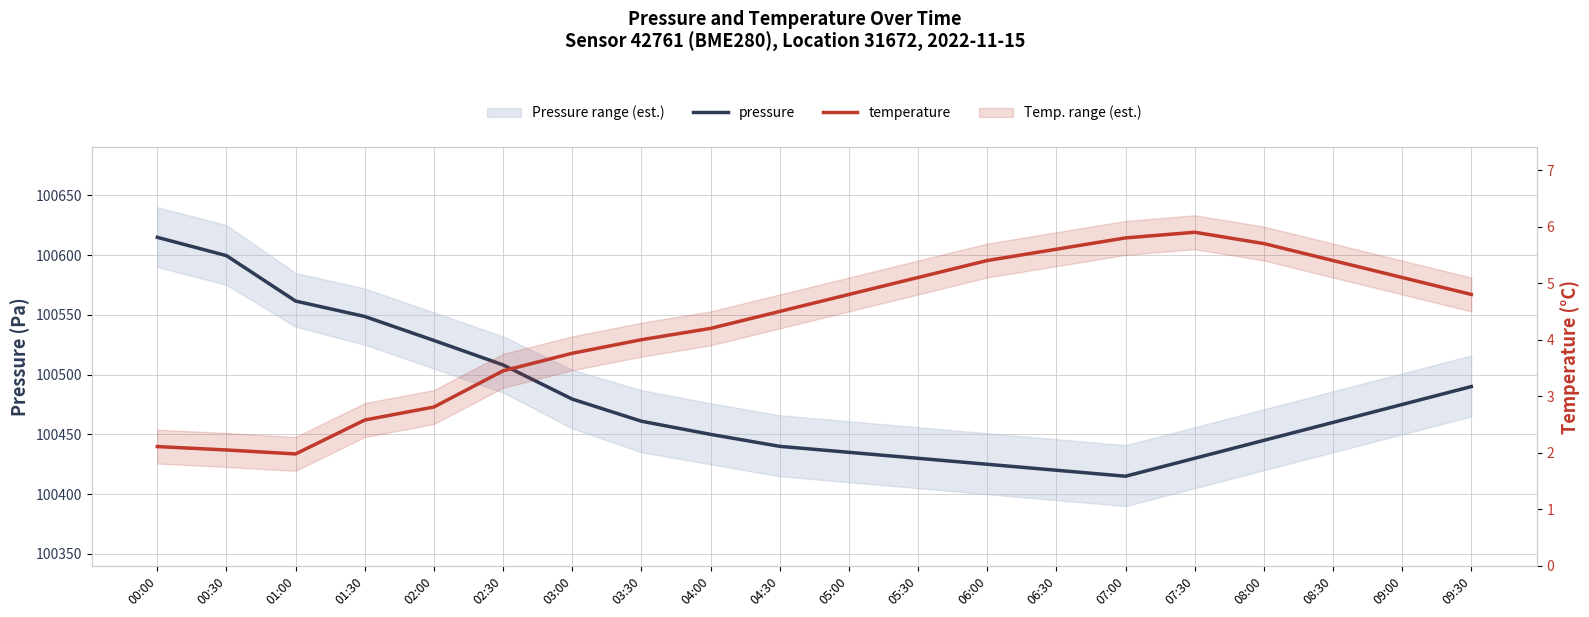

Is this an area chart (filled region under the line)?

No